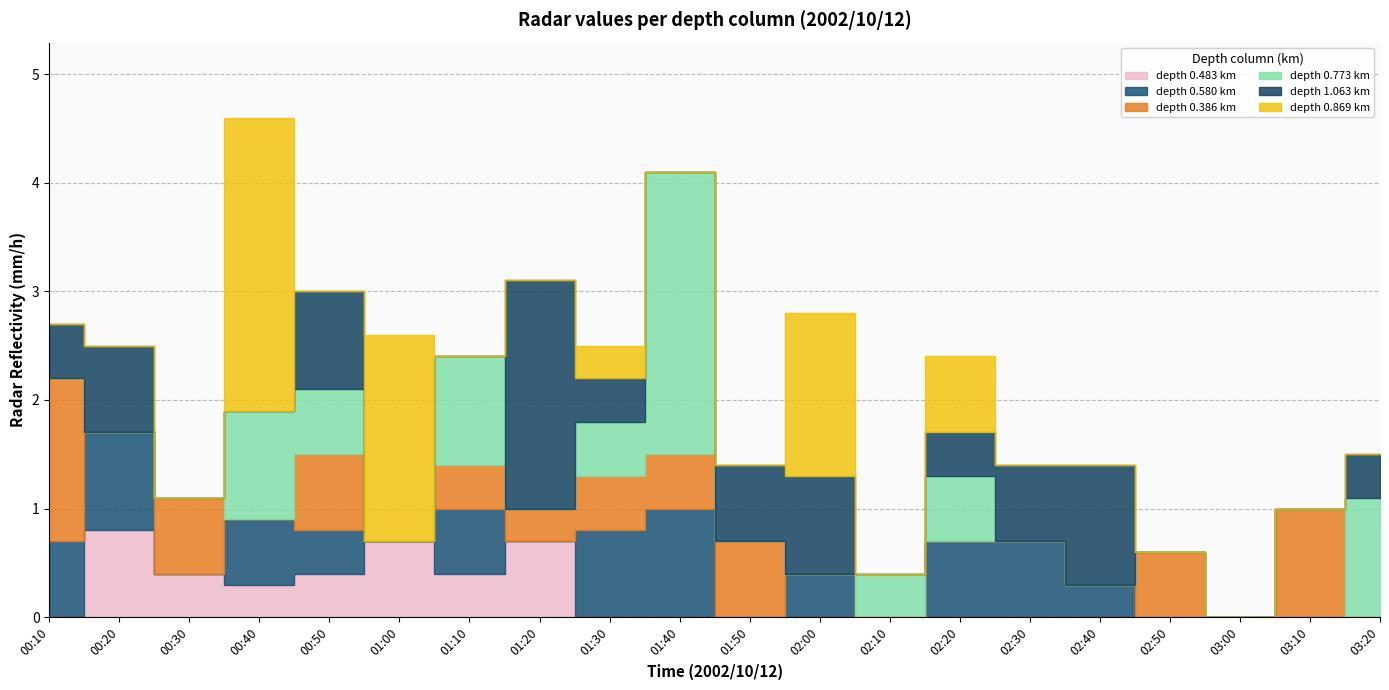

True or false: 0.483 has a value of 0.0 at 03:00.

True